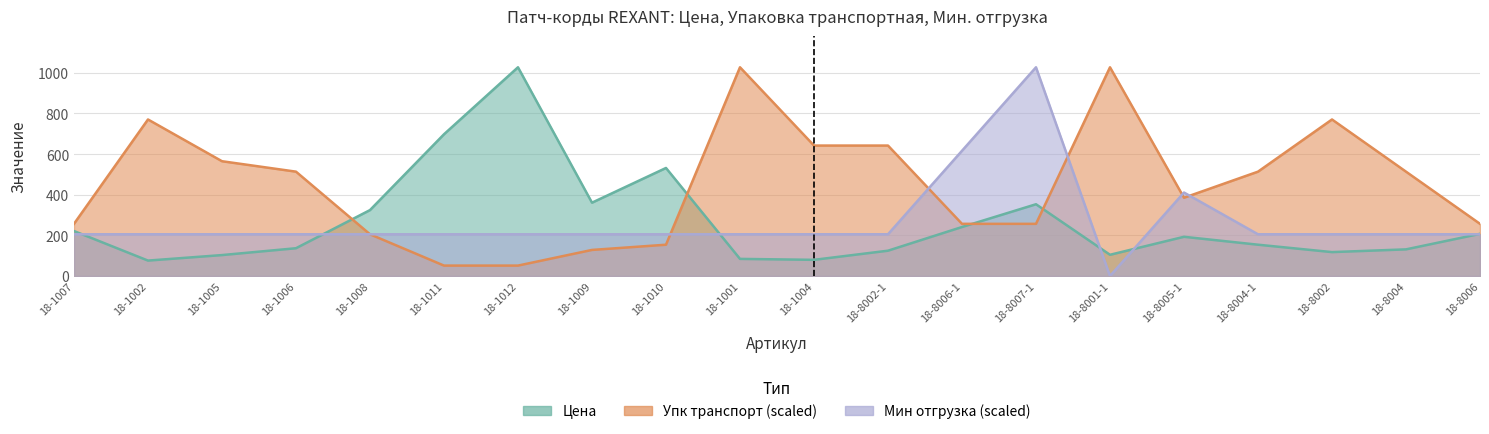

Rank the categories by Цена value from lowest to highest.

18-1002, 18-1004, 18-1001, 18-1005, 18-8001-1, 18-8002, 18-8002-1, 18-8004, 18-1006, 18-8004-1, 18-8005-1, 18-8006, 18-1007, 18-8006-1, 18-1008, 18-8007-1, 18-1009, 18-1010, 18-1011, 18-1012